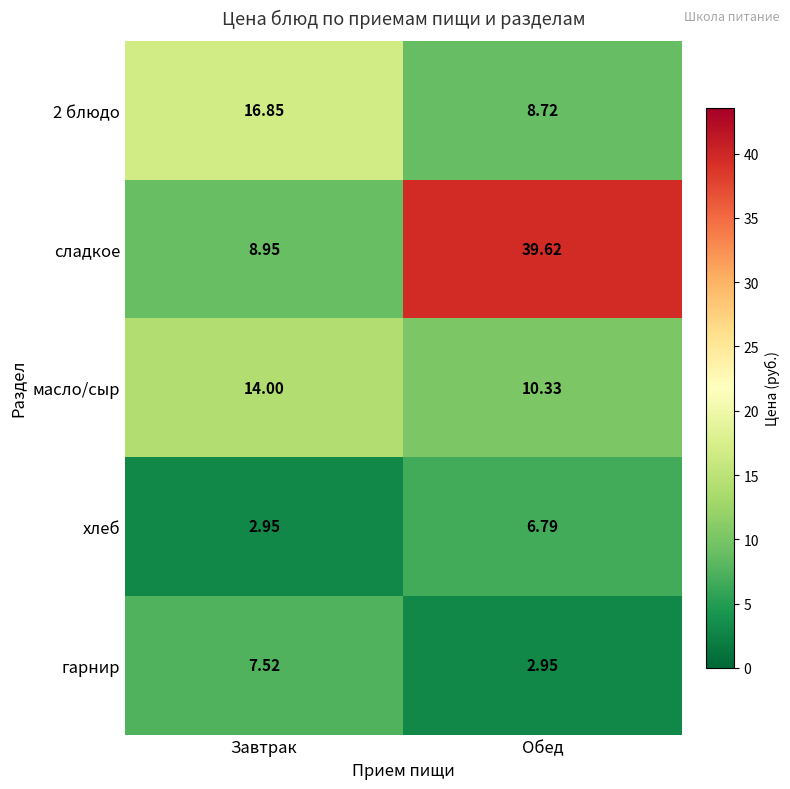

What is the total value across all series at Обед?

68.4